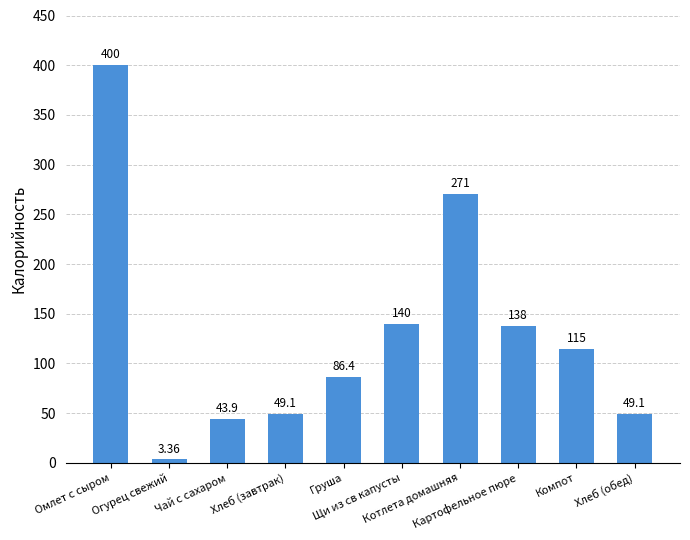

Does the chart contain stacked bars?

No